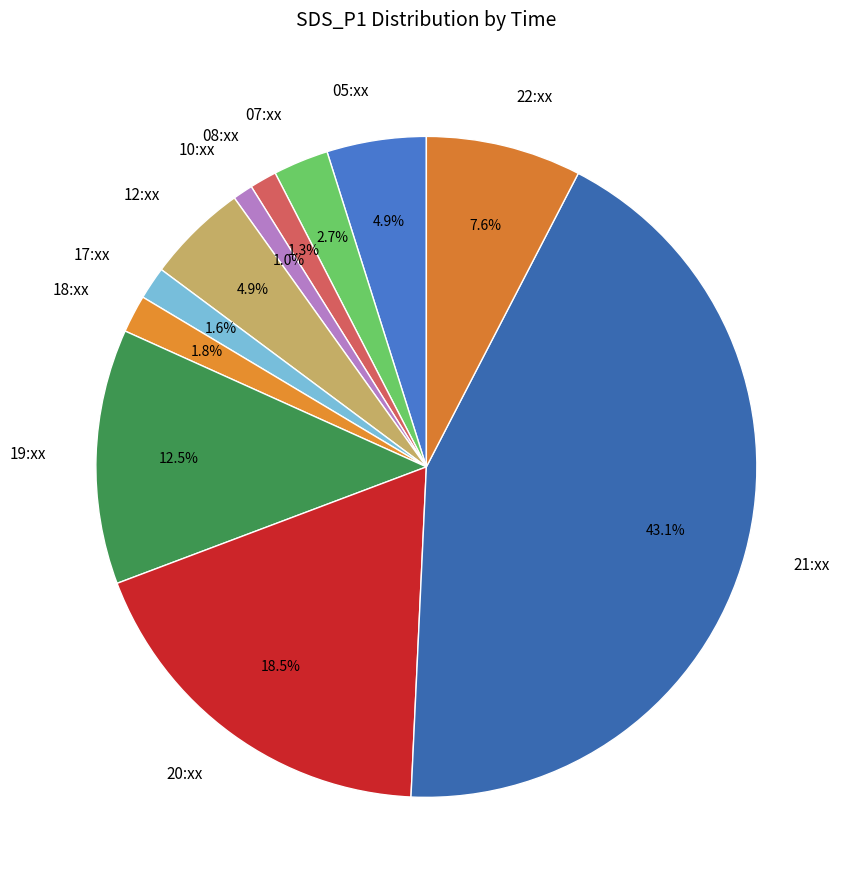

Which slice is the largest?

21:xx